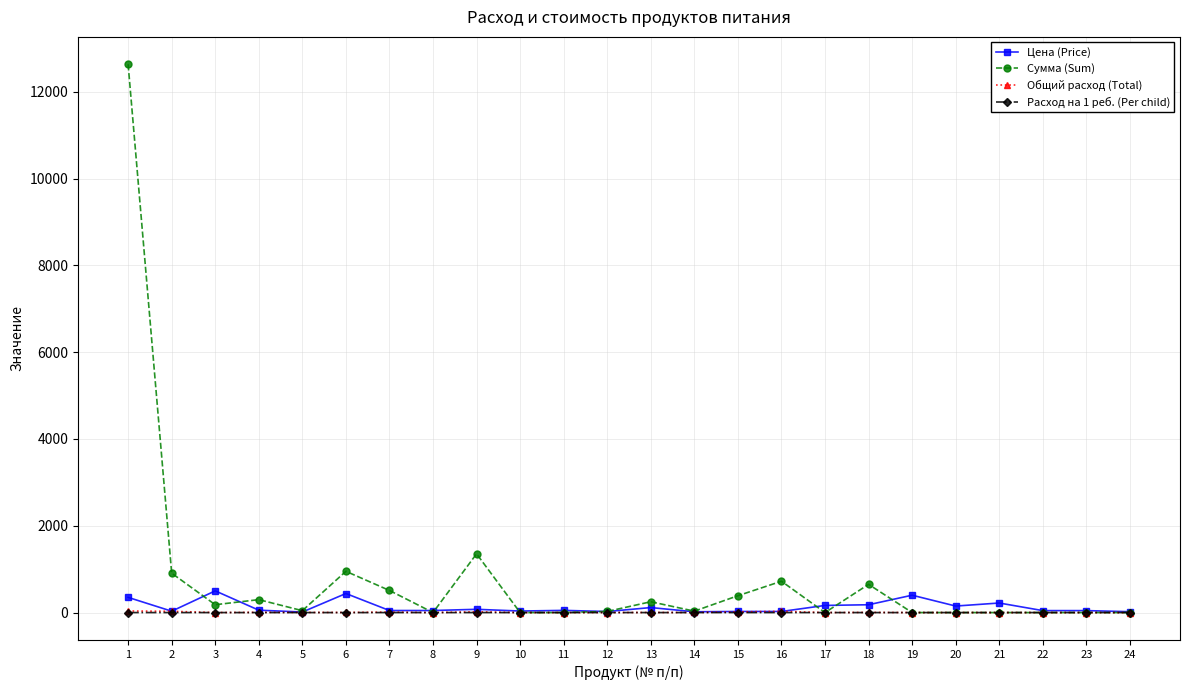

The value of Сумма (Sum) at 8 is 0.0. True or false?

True